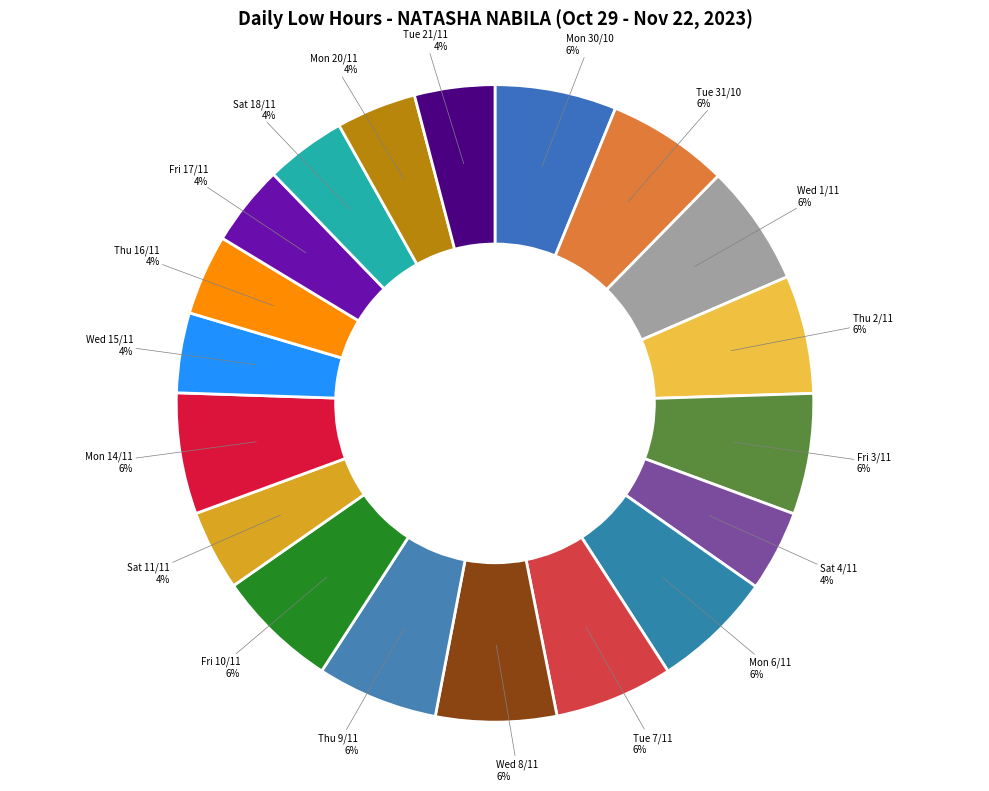

Between Wed 15/11 and Mon 30/10, which is larger?

Mon 30/10